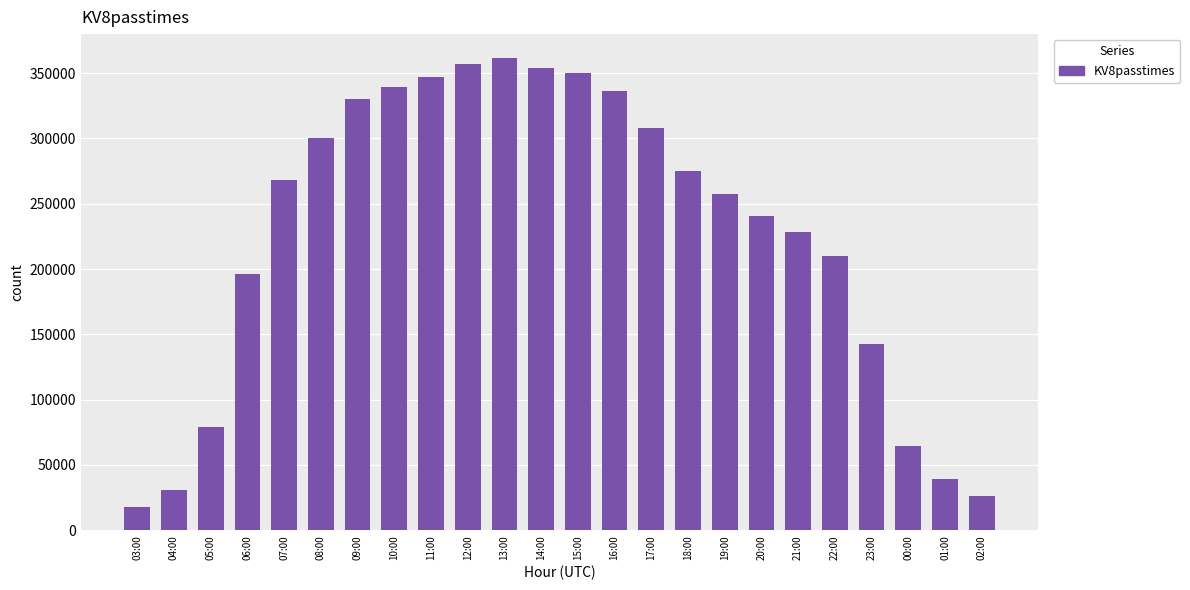

At which label is the value closest to 189970?

06:00